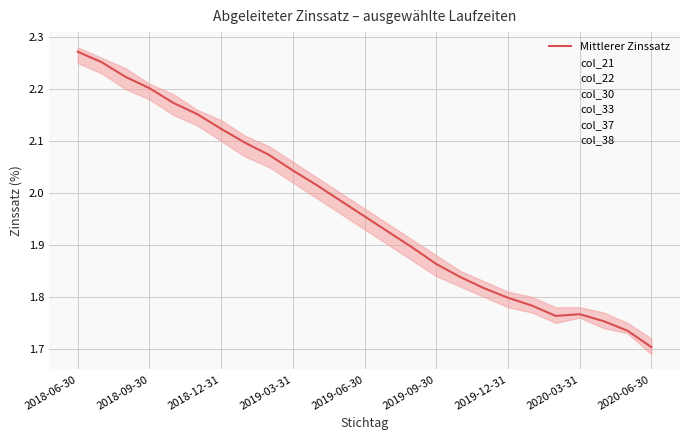

Where is the first local minimum for col_21?

2020-02-29